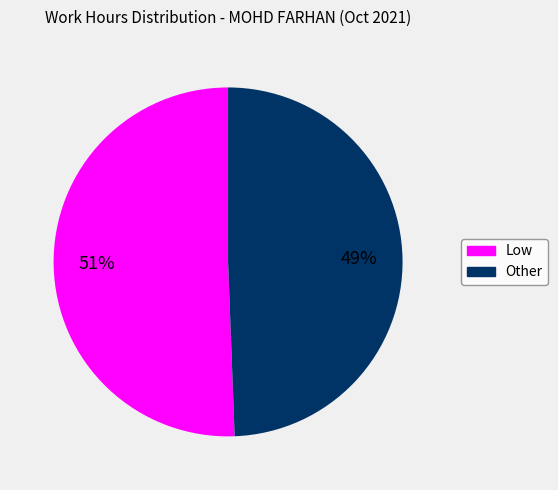

To the nearest percent, what is the average slice percentage?

50%